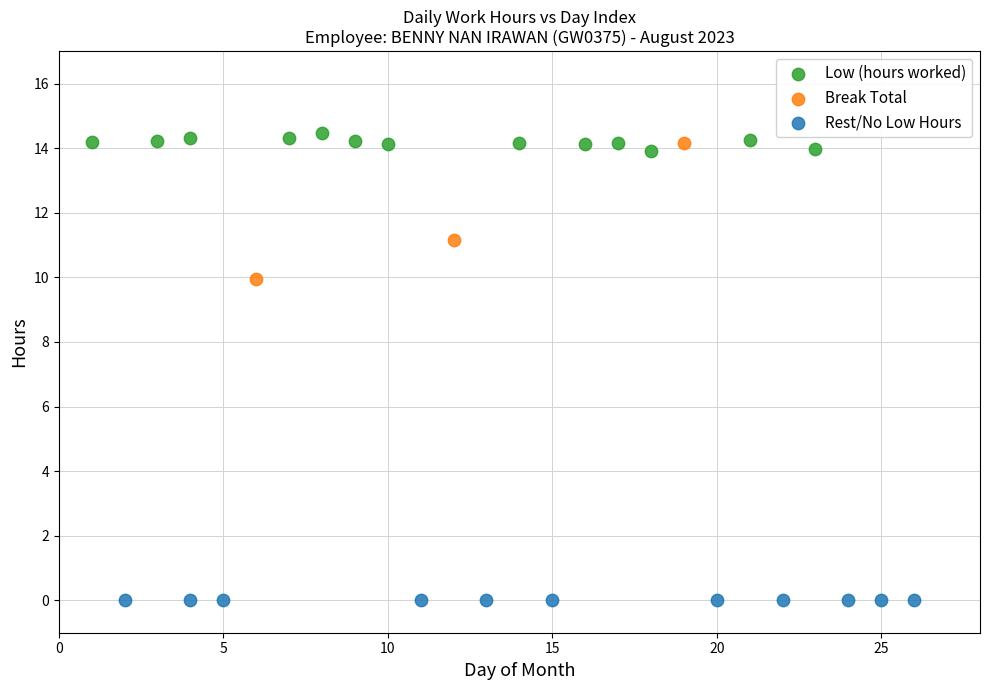

Which series reaches the minimum Y coordinate?

Rest/No Low Hours